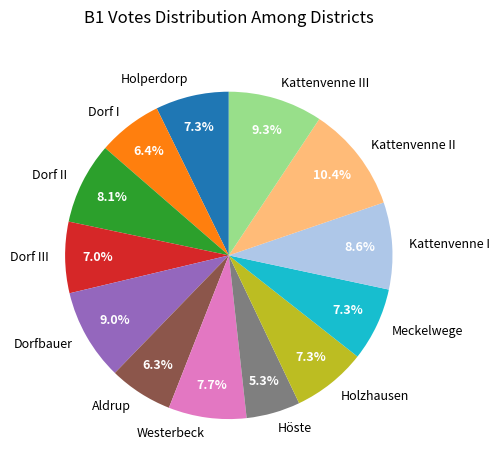

Between Aldrup and Holperdorp, which is larger?

Holperdorp